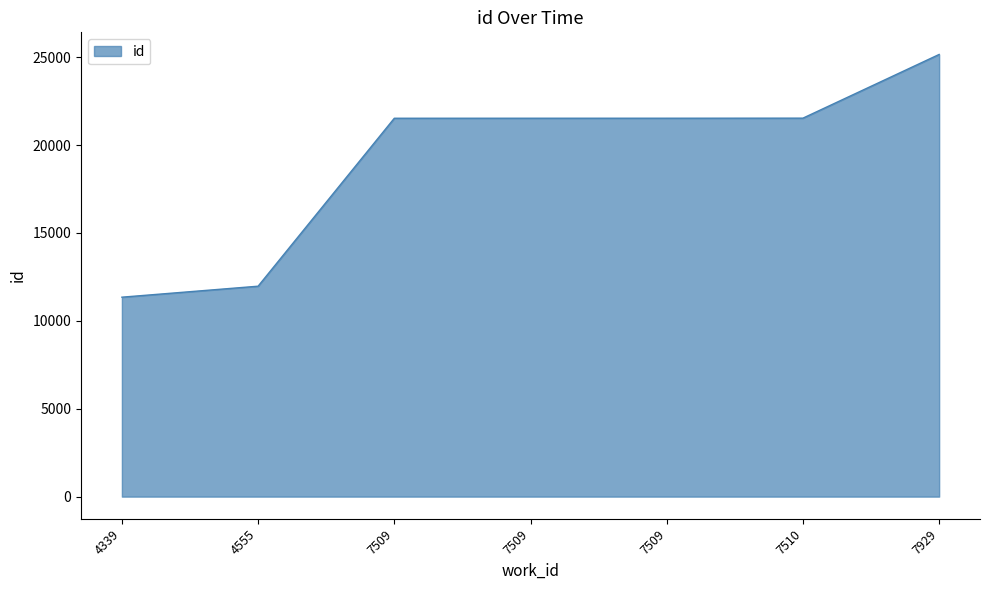

What is the ratio of the value at 7509 to the value at 7509?

1.0